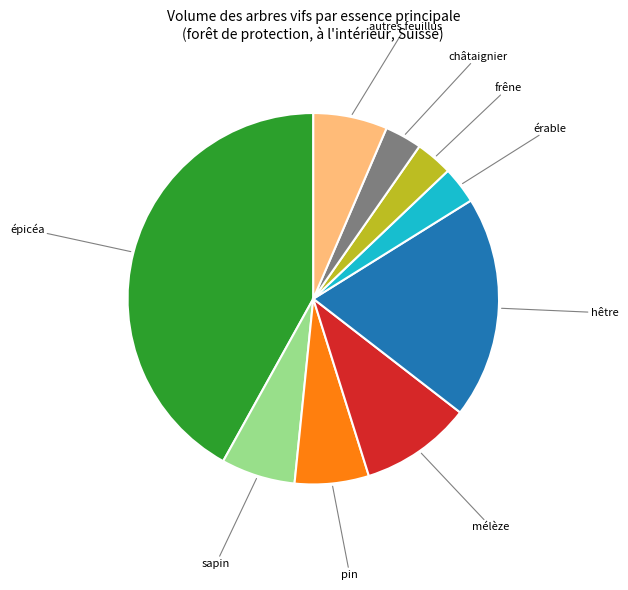

Is there any slice that represents more than half of the pie?

No